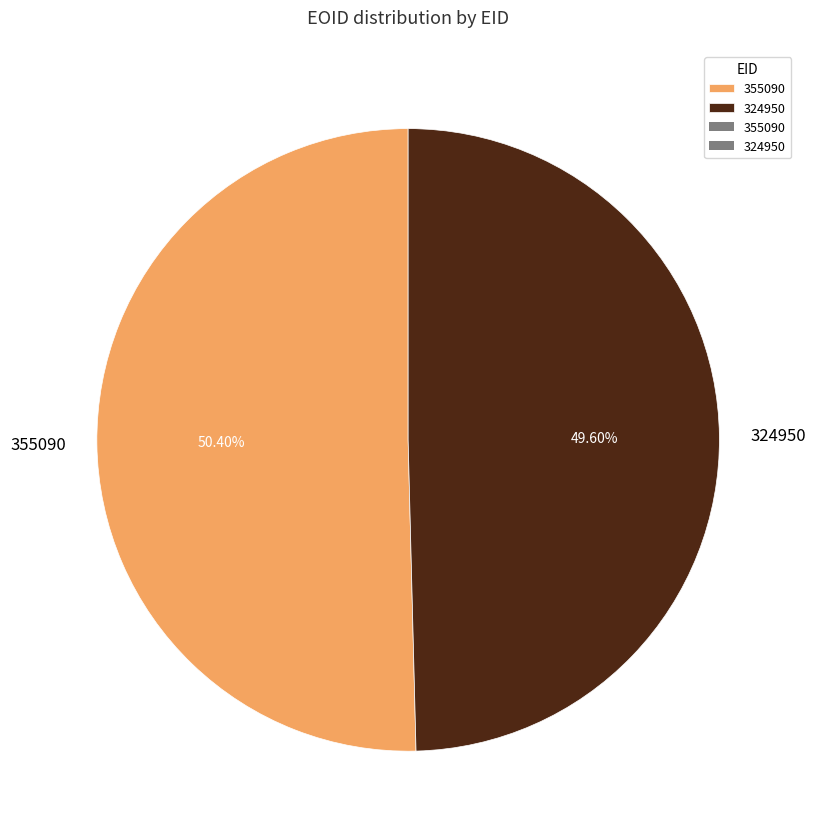

True or false: 355090 accounts for 50% of the total.

True